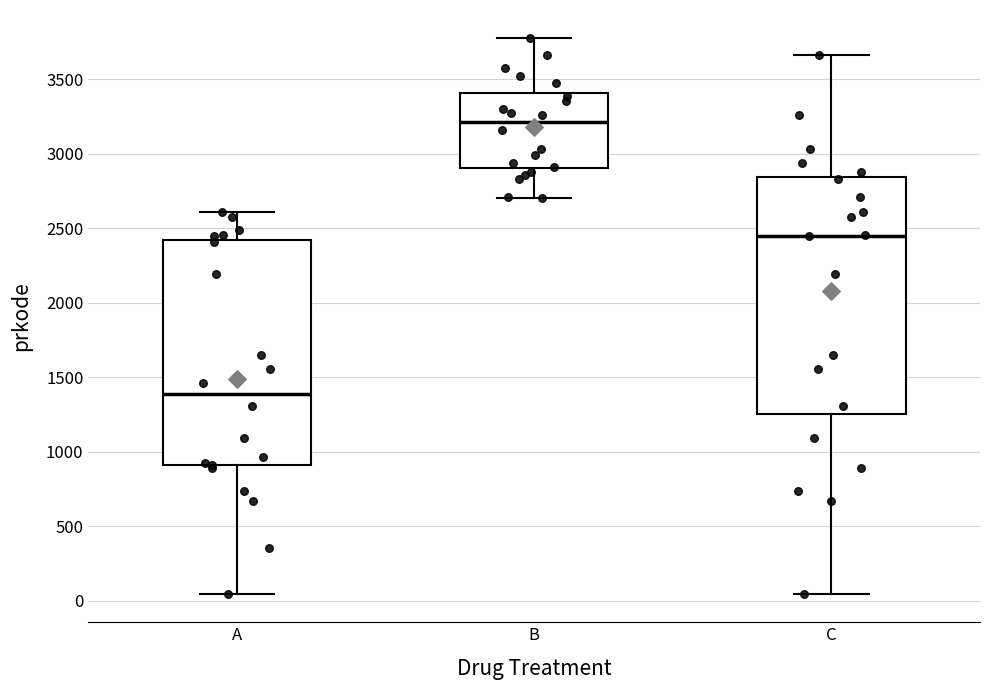

Where is the lower edge of the box for A on the y-axis? The values are not printed on the chart, so give them approximately, as read against the axis.

900